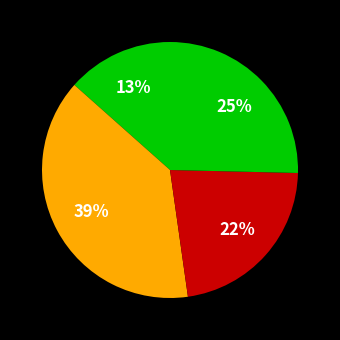

How many segments does this pie chart have?

4